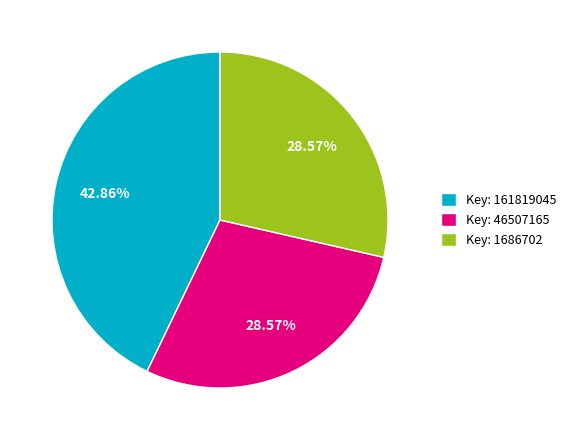

To the nearest percent, what is the difference between the largest and smallest slice percentages?

14%